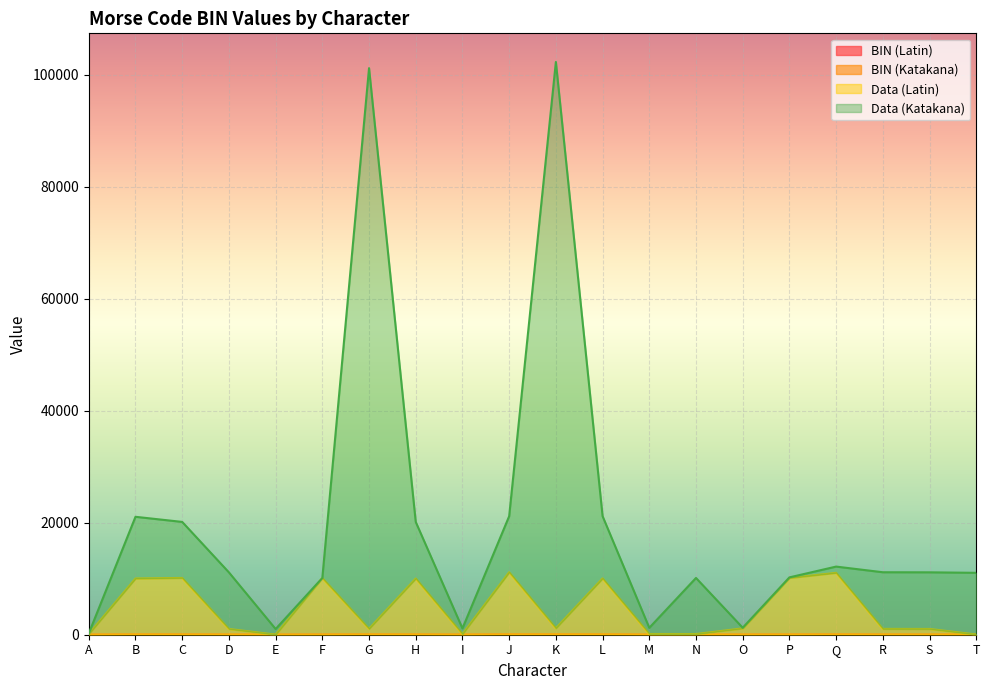

What is the maximum value for Data (Katakana)?

102260